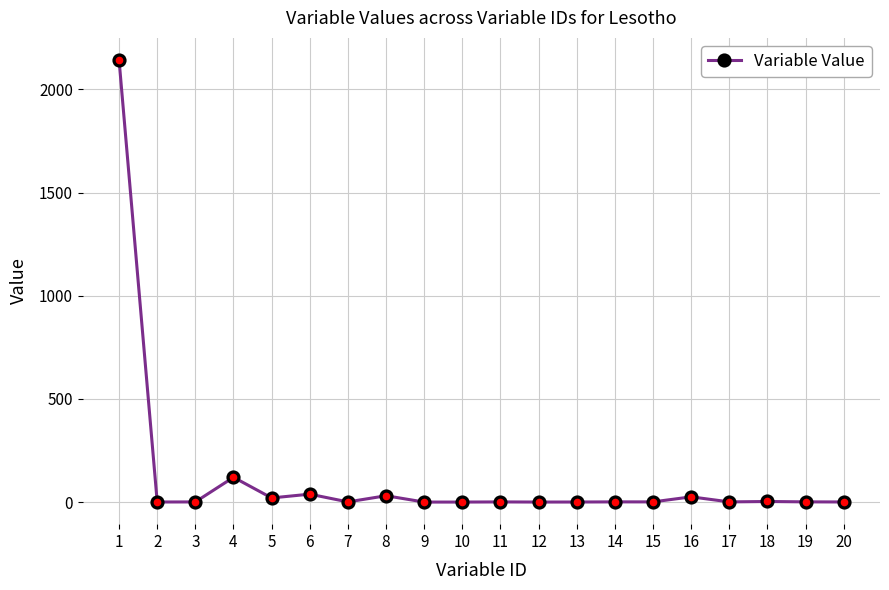

True or false: the data shows 38.3 at 6.

True